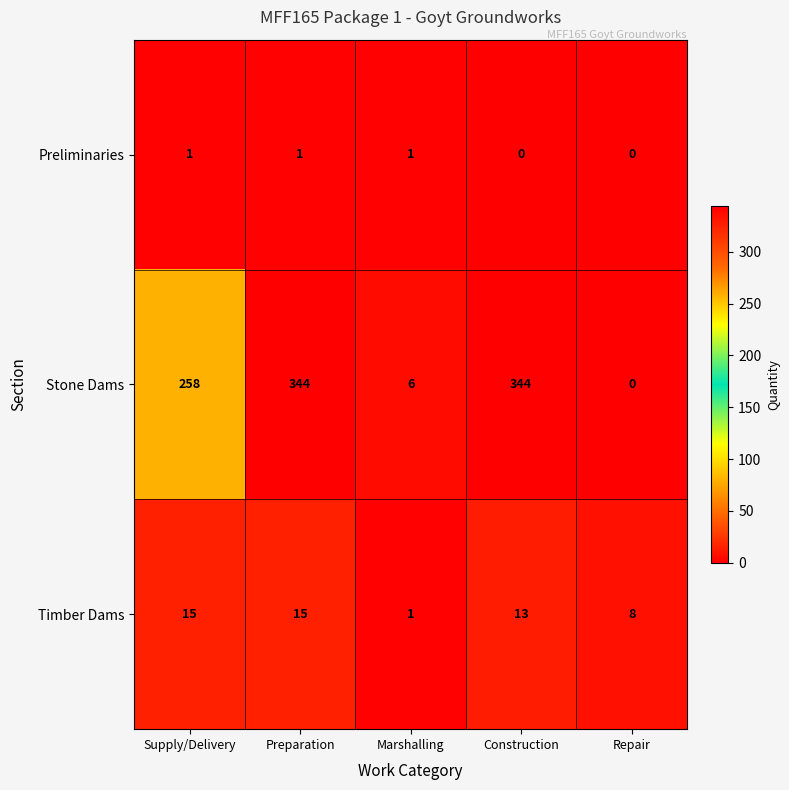

Is it true that Stone Dams equals 487 at Construction?

False